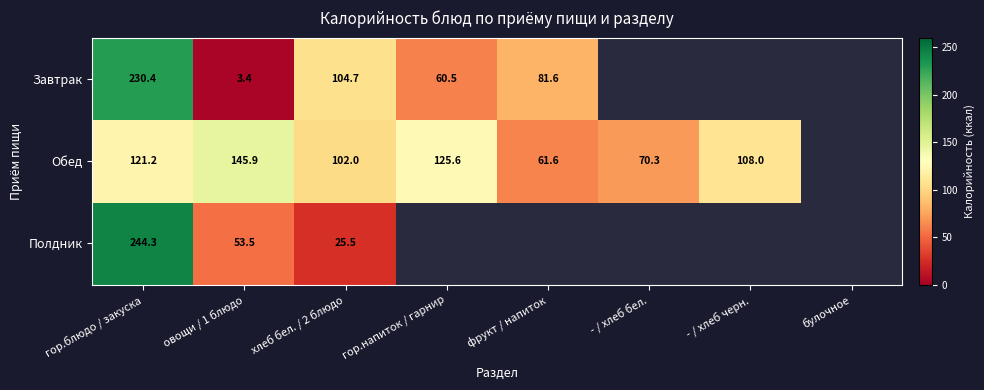

At гор.блюдо / закуска, list the series in order from smallest to largest.

Обед, Завтрак, Полдник